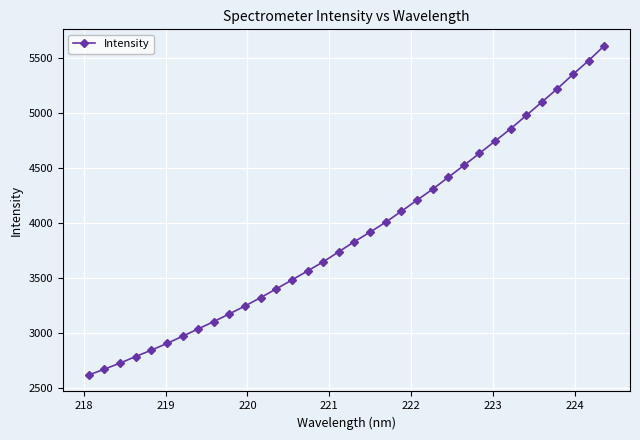

Count the number of data series in this chart.

1